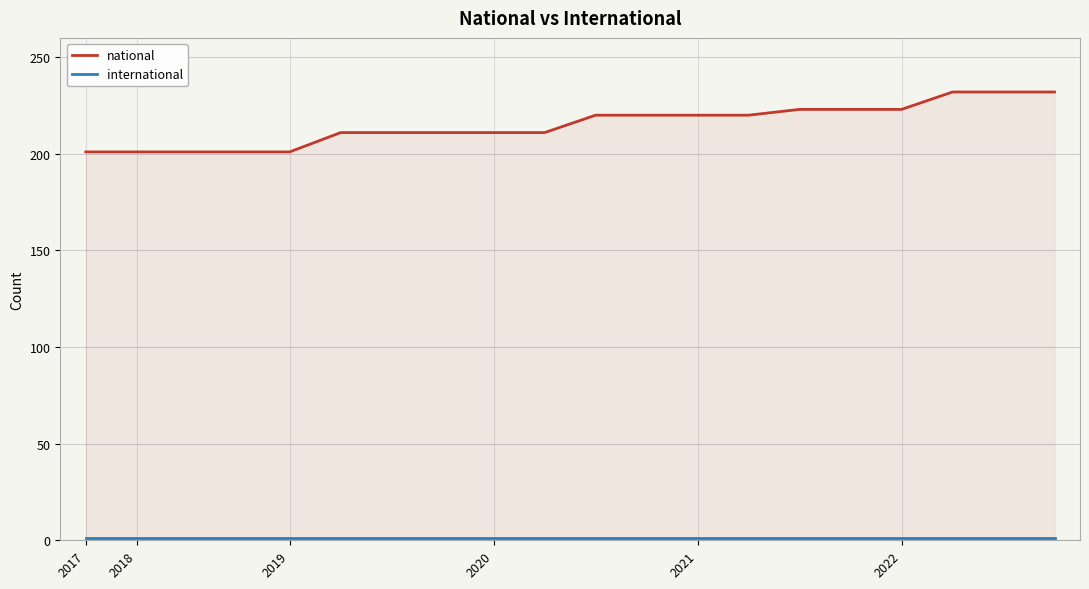

True or false: international has more than 1 interior local peaks.

False